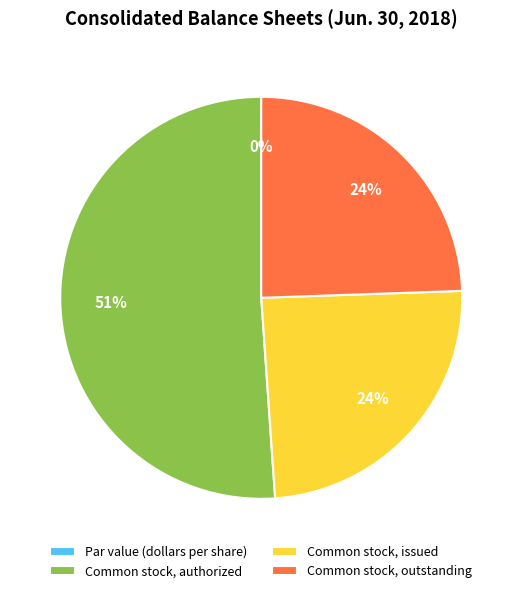

Which category has the biggest portion of the pie?

Common stock, authorized